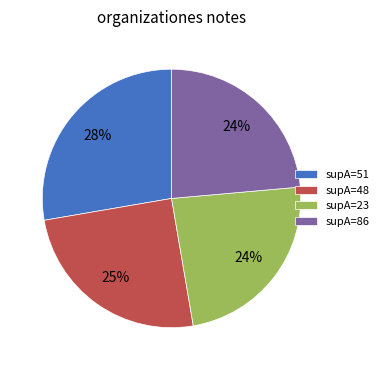

Does supA=86 account for over 50% of the chart?

No